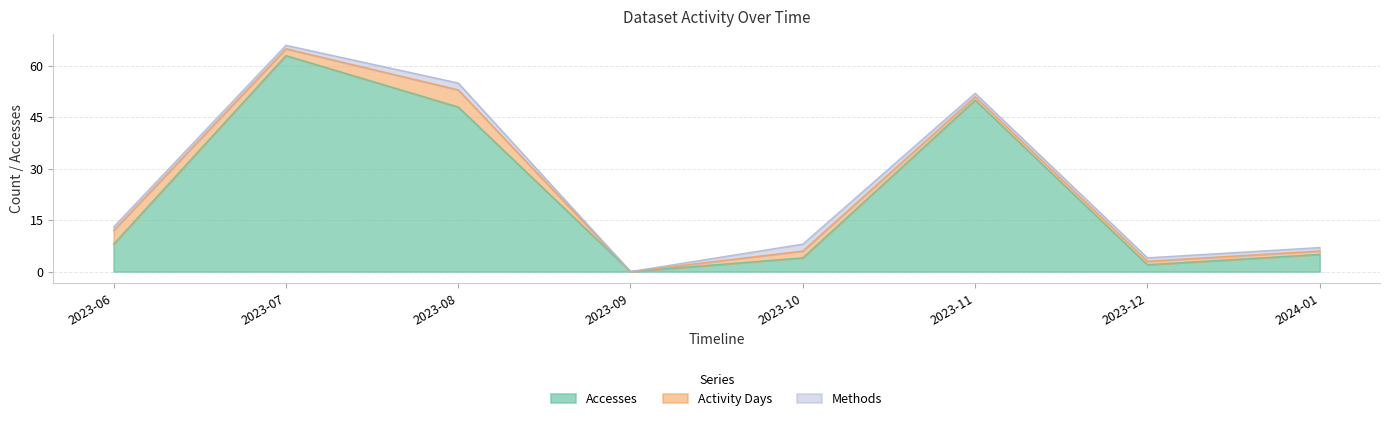

True or false: Accesses has more than 1 interior local peaks.

True